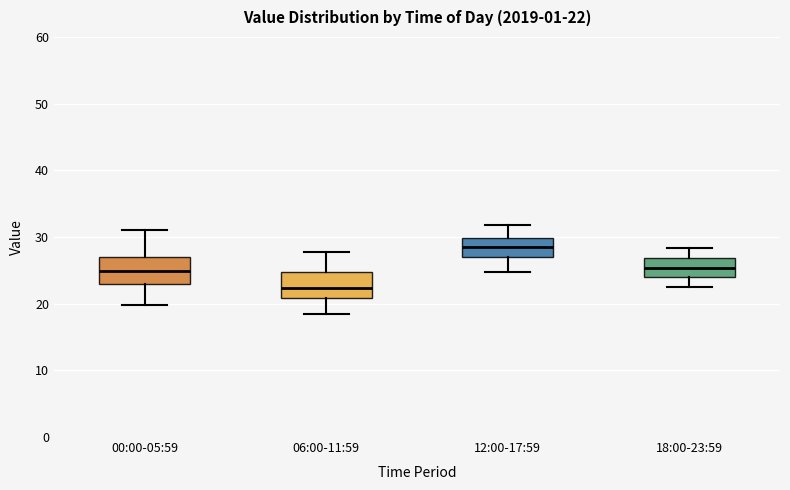

Which box has the lowest median line?

06:00-11:59